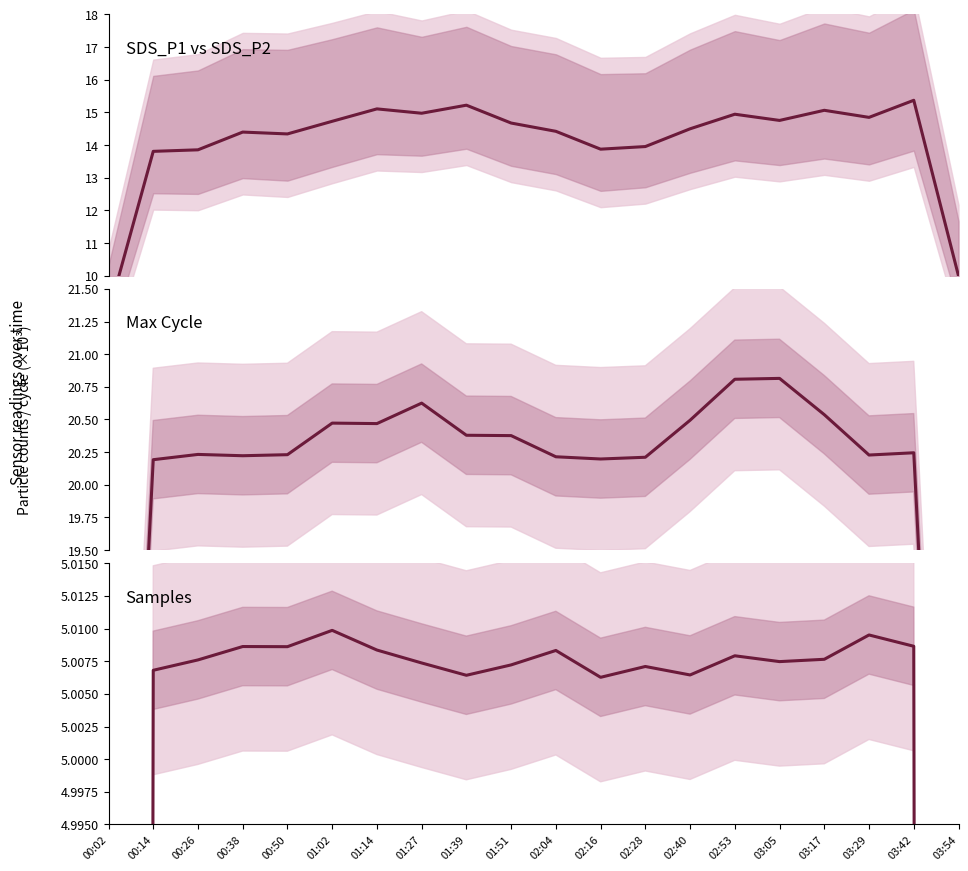

Reading left to right, list all the values displayed in this chart.

SDS_P1: 8.8	13.8	13.9	14.4	14.3	14.7	15.1	15.0	15.2	14.7	14.4	13.9	14.0	14.5	14.9	14.8	15.1	14.8	15.4	10.0
Max_cycle: 13.5	20.2	20.2	20.2	20.2	20.5	20.5	20.6	20.4	20.4	20.2	20.2	20.2	20.5	20.8	20.8	20.5	20.2	20.2	13.5
Samples: 3.3	5.0	5.0	5.0	5.0	5.0	5.0	5.0	5.0	5.0	5.0	5.0	5.0	5.0	5.0	5.0	5.0	5.0	5.0	3.3